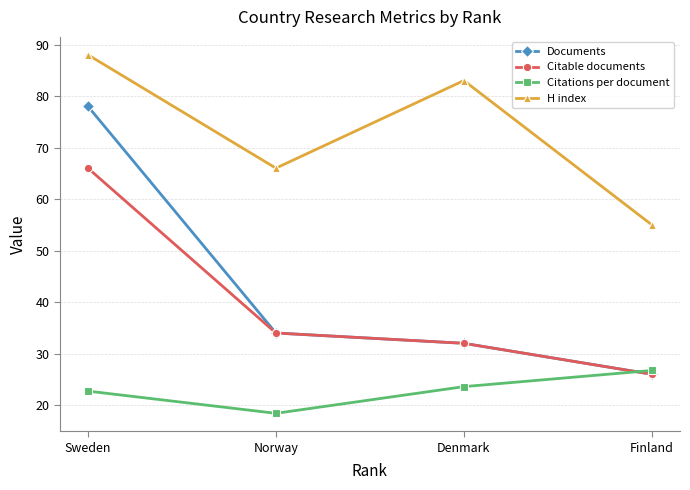

Which series changed the most between Denmark and Finland?

H index